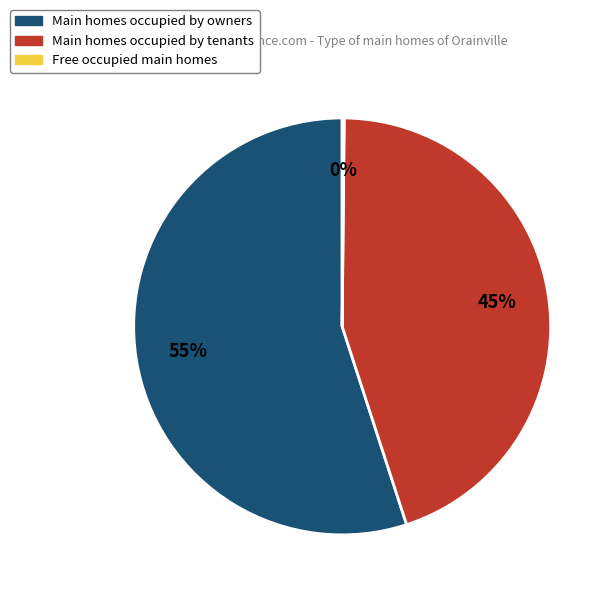

Is it true that Main homes occupied by tenants is 45% of the pie?

True